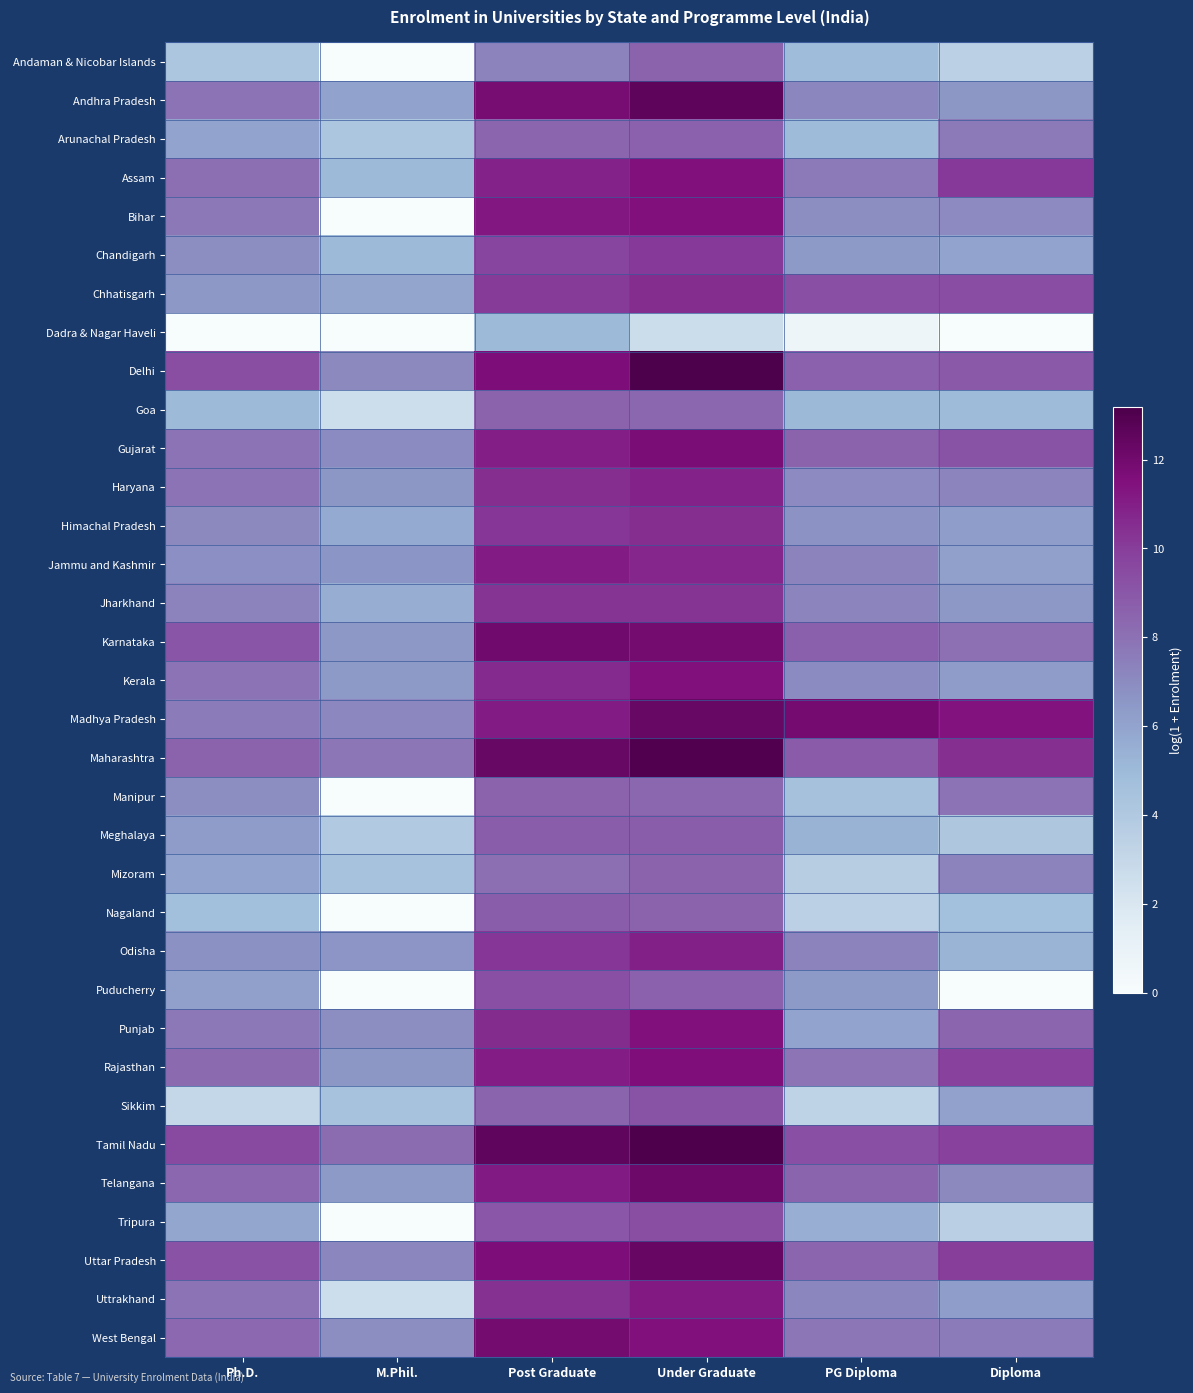

Between Under Graduate and M.Phil., which is larger?

Under Graduate